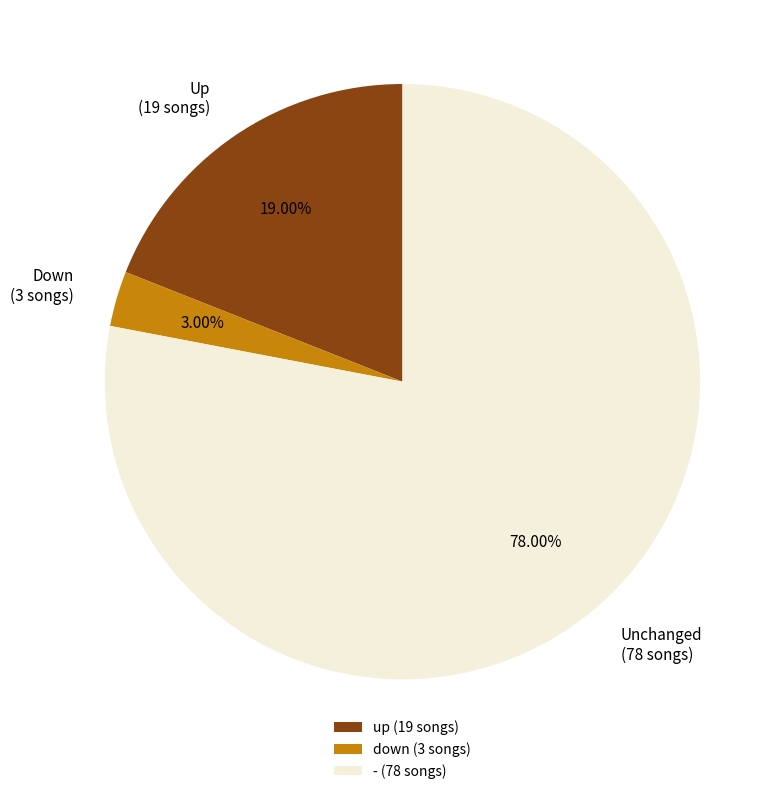

Which has a higher value, - (78 songs) or up (19 songs)?

- (78 songs)